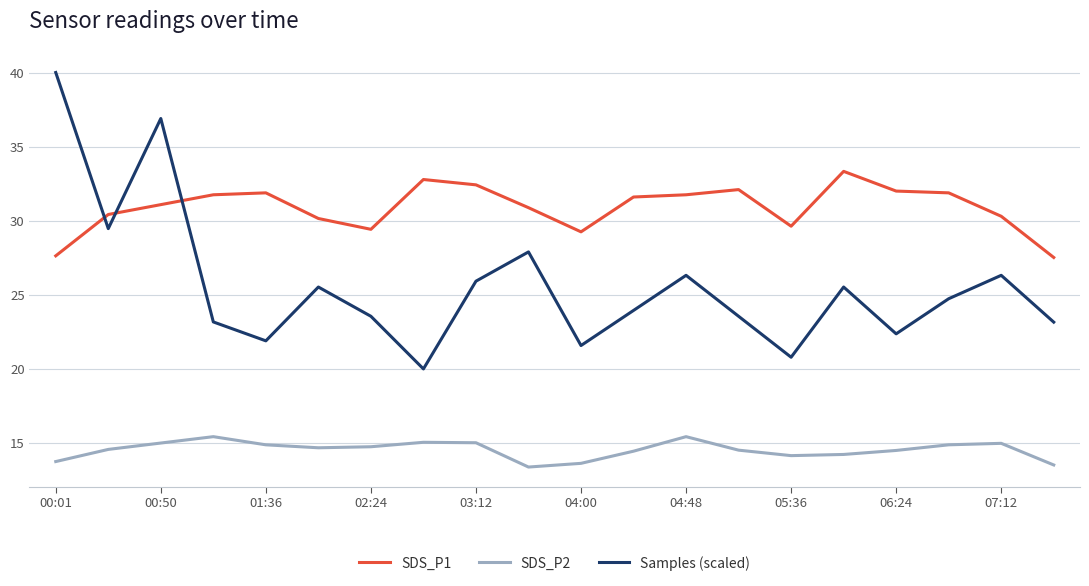

What are all the series names shown in the legend?

SDS_P1, SDS_P2, Samples (scaled)